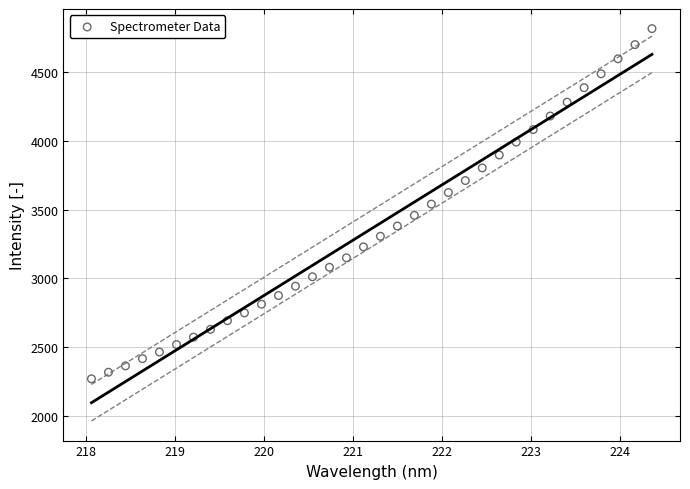

What is the range of Y values (max minus min)?

2544.4